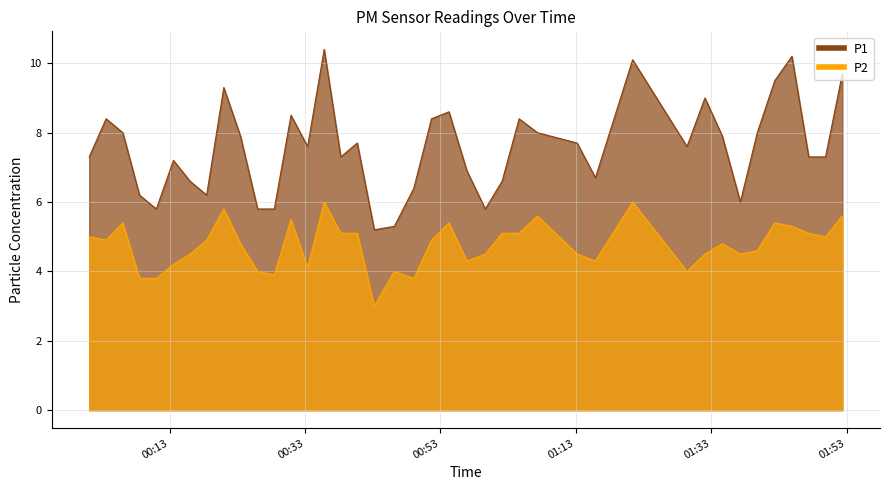

Count the number of data series in this chart.

2